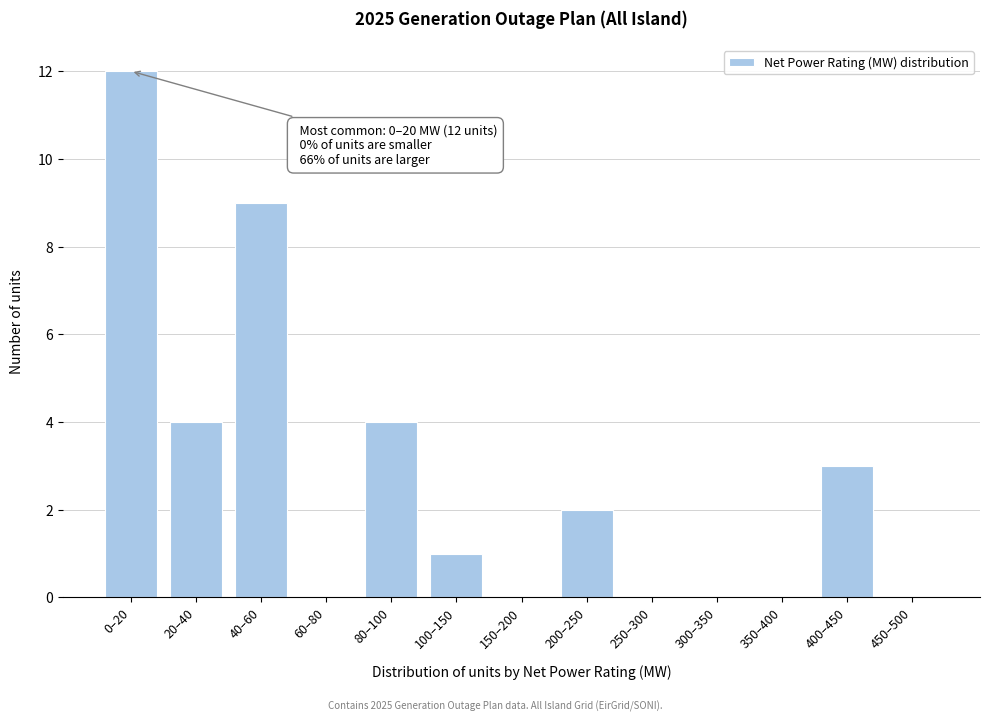

Reading left to right, transcribe all the data shown in this chart.

0–20=12	20–40=4	40–60=9	60–80=0	80–100=4	100–150=1	150–200=0	200–250=2	250–300=0	300–350=0	350–400=0	400–450=3	450–500=0